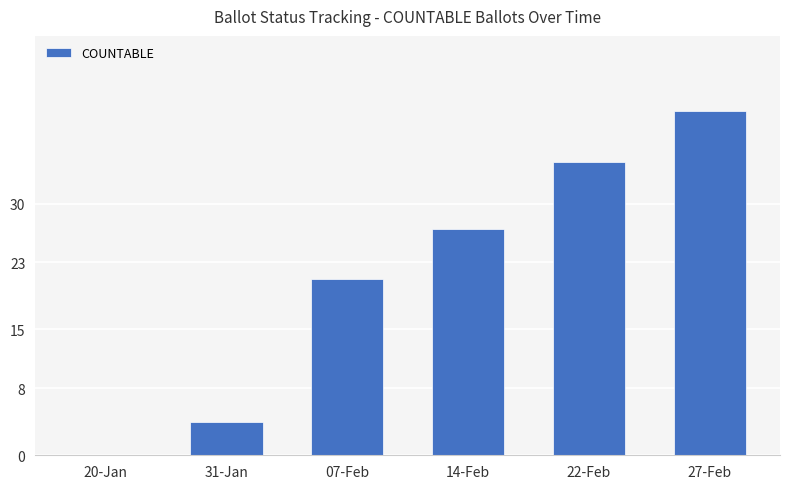

Where is the data nearest to the value 20?

07-Feb